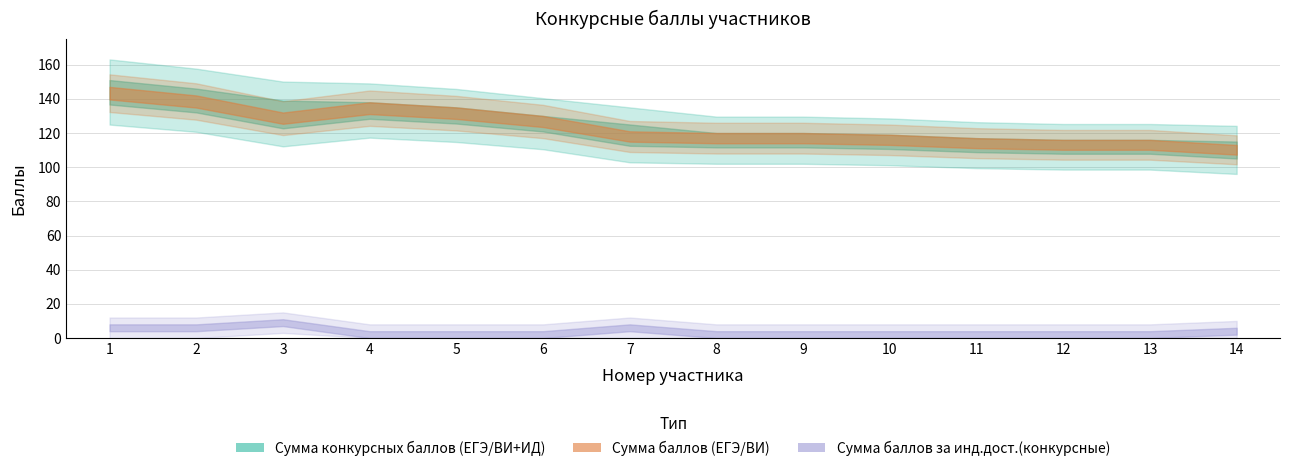

True or false: Сумма конкурсных баллов (ЕГЭ/ВИ+ИД) and Сумма баллов за инд.дост.(конкурсные) intersect in this chart.

False